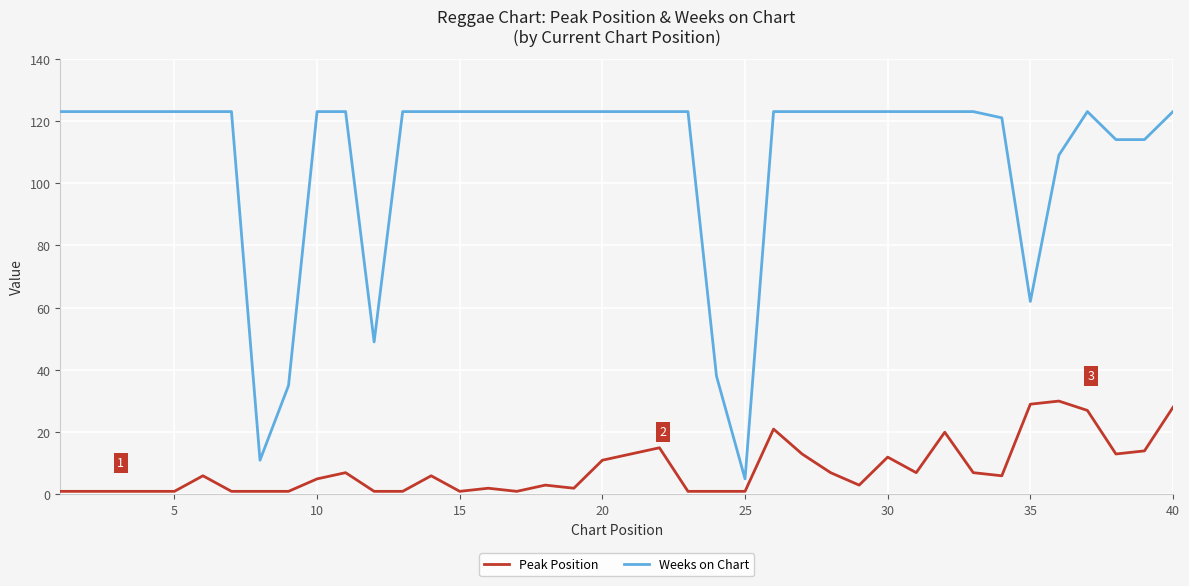

True or false: Peak Position has more than 0 interior local peaks.

True